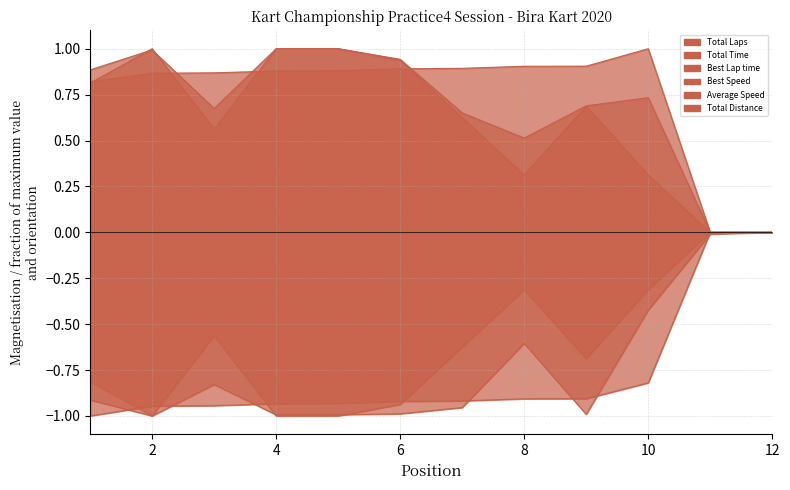

List the labels in order of Average Speed value, smallest first.

11, 12, 8, 7, 3, 9, 10, 1, 6, 2, 4, 5